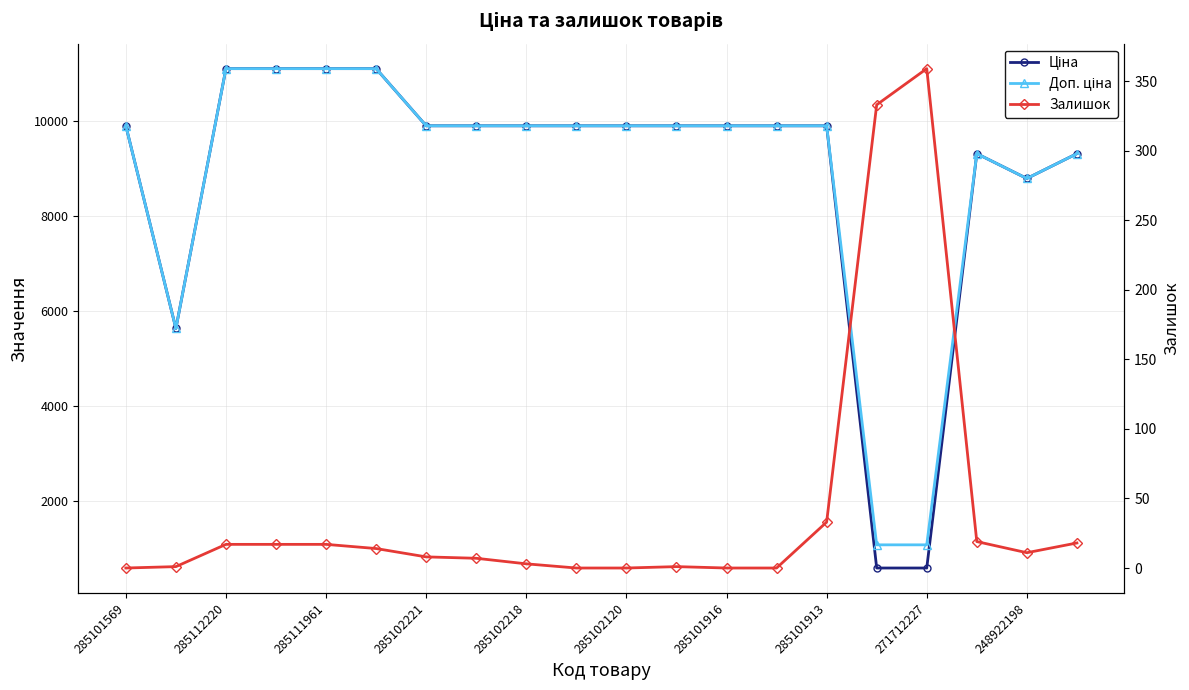

True or false: Ціна and Залишок cross at least once.

False